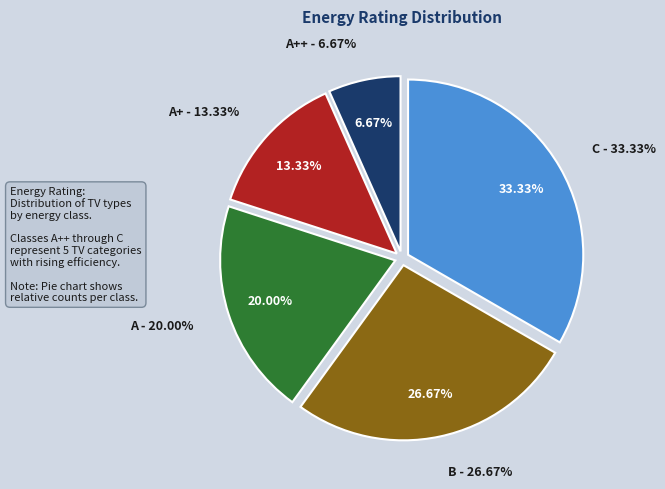

What percentage do B and A together represent?

46.7%